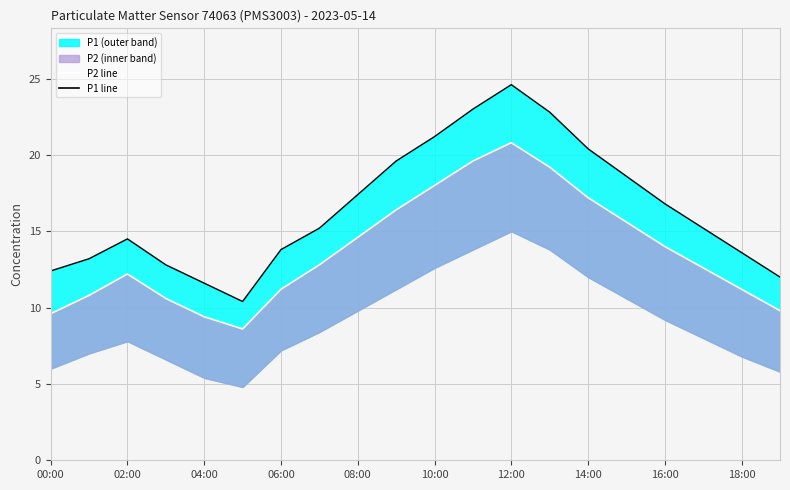

The value of P1 at 00:00 is 5.9. True or false?

False